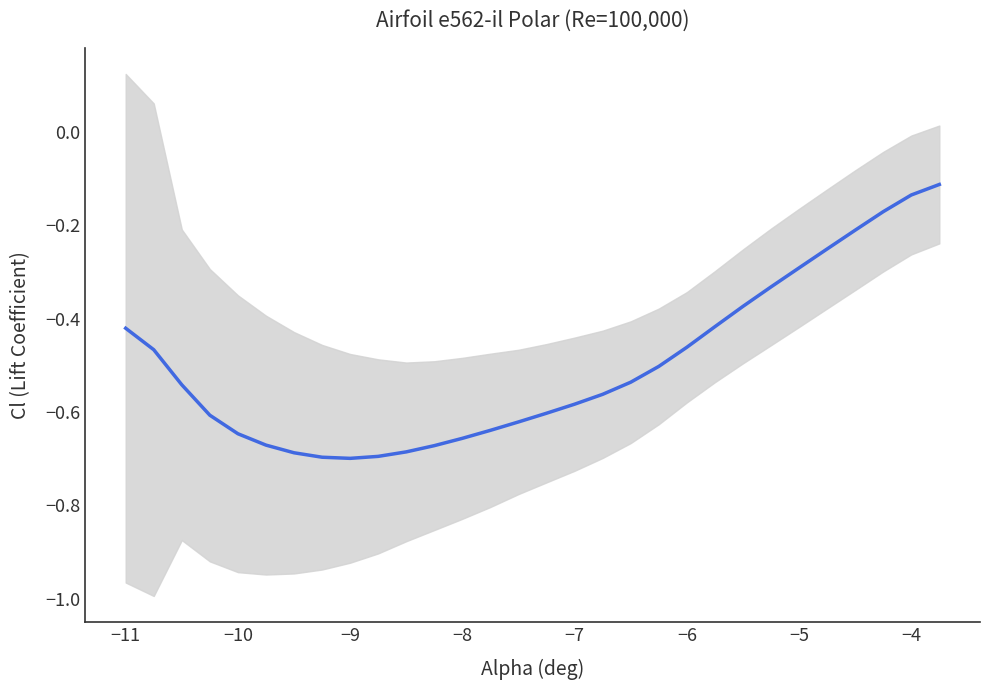

What is the difference between the maximum and minimum values?

0.6